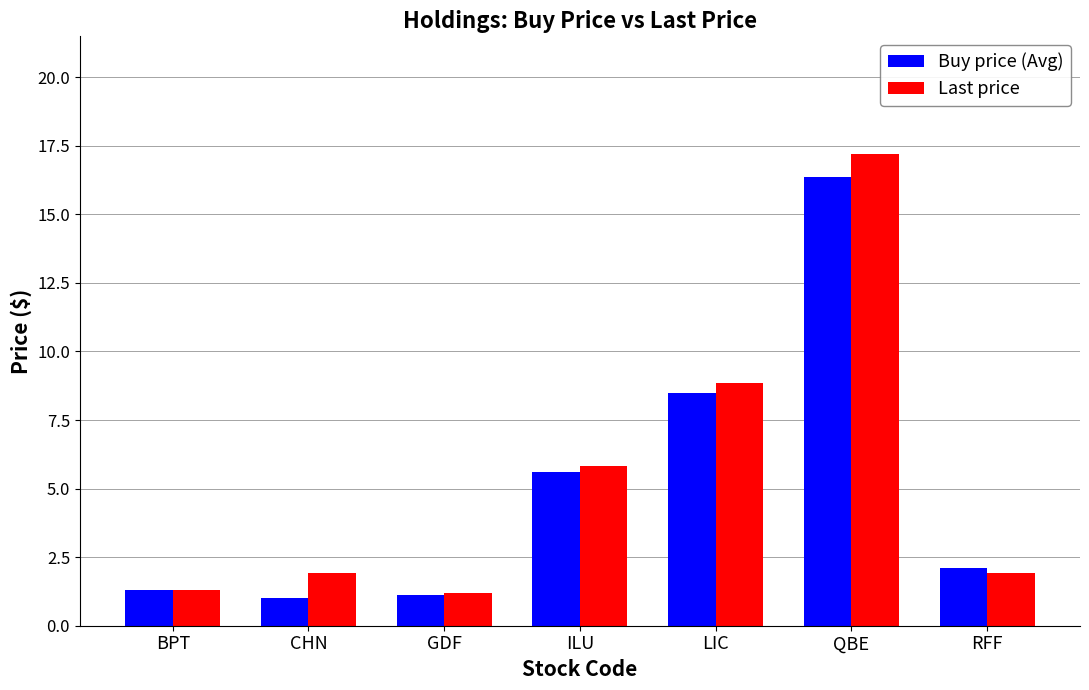

The value of Last price at ILU is 10.3. True or false?

False